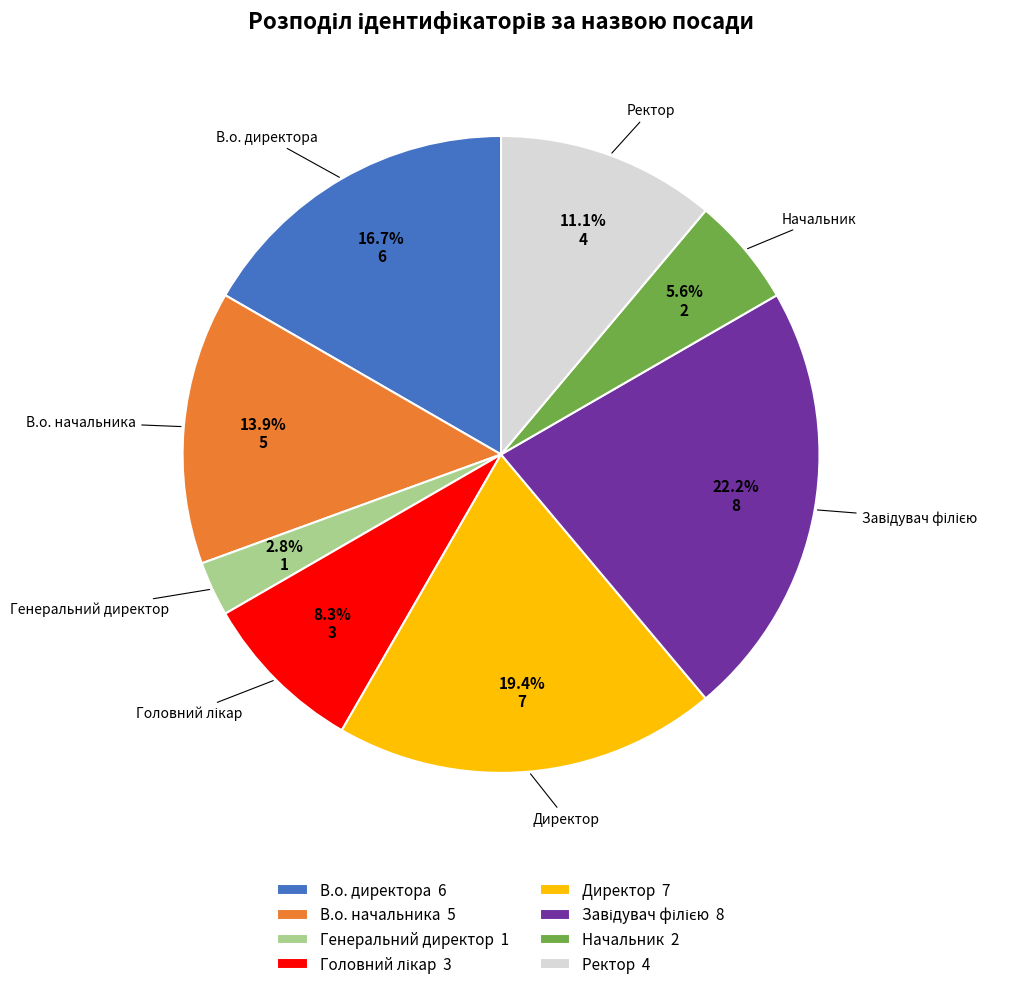

What percentage is the В.о. директора slice, to the nearest percent?

17%